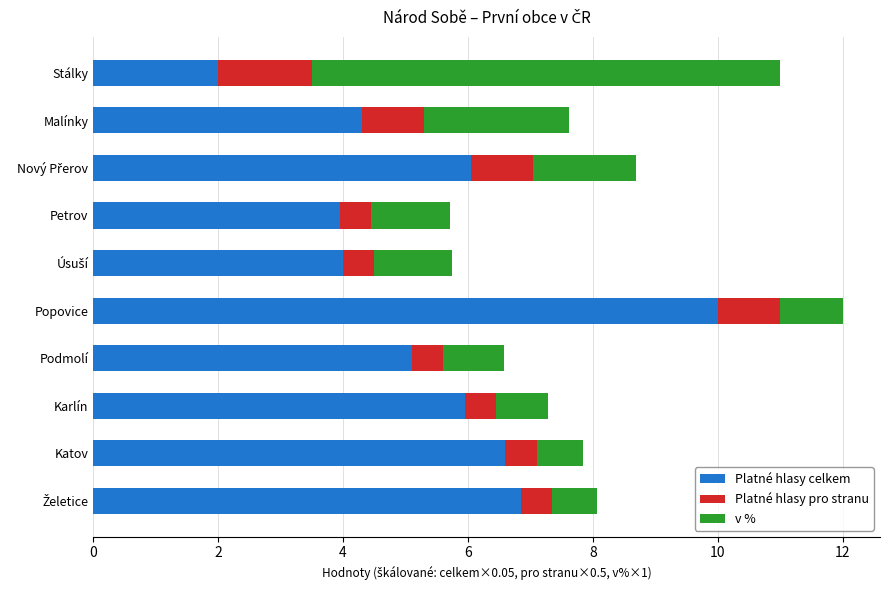

The value of Platné hlasy celkem at Popovice is 10.0. True or false?

True